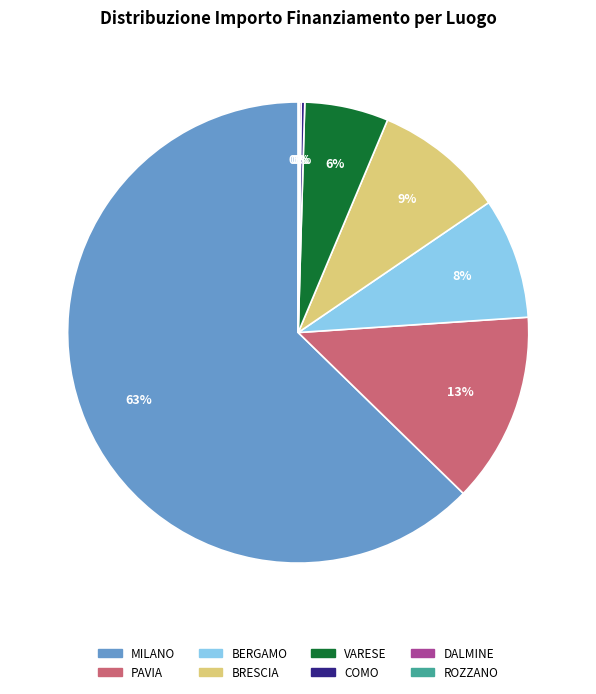

Which has a higher value, VARESE or BERGAMO?

BERGAMO